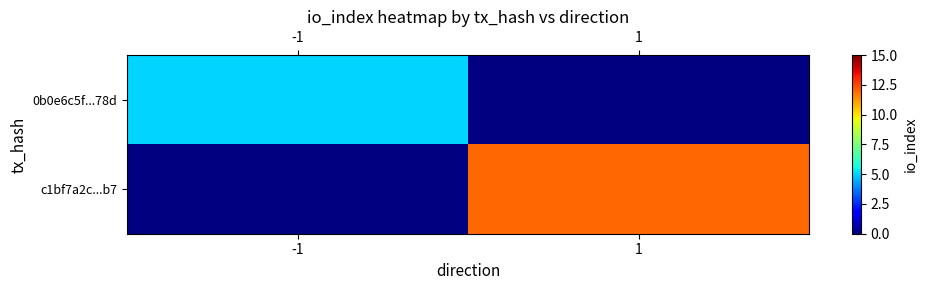

What value does the c1bf7a2c...b7 series have at 1?

12.0